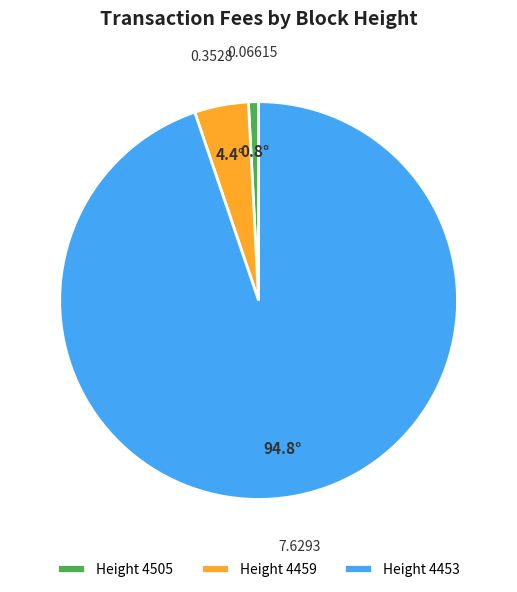

Does Height 4505 represent more than half of the total?

No